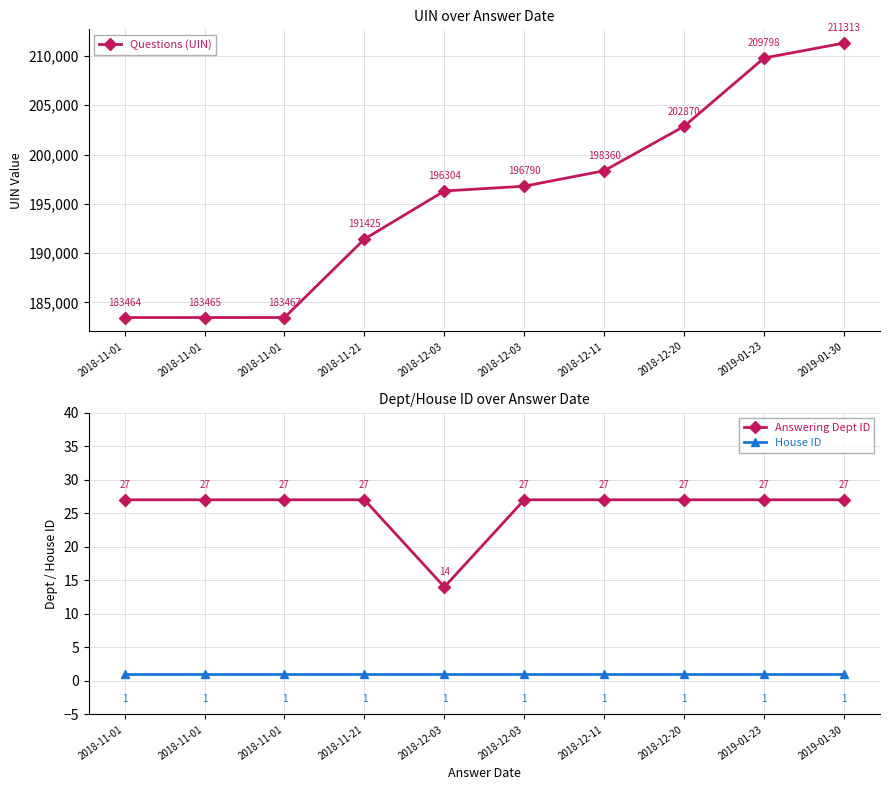

Does the chart display data point markers on the line(s)?

Yes